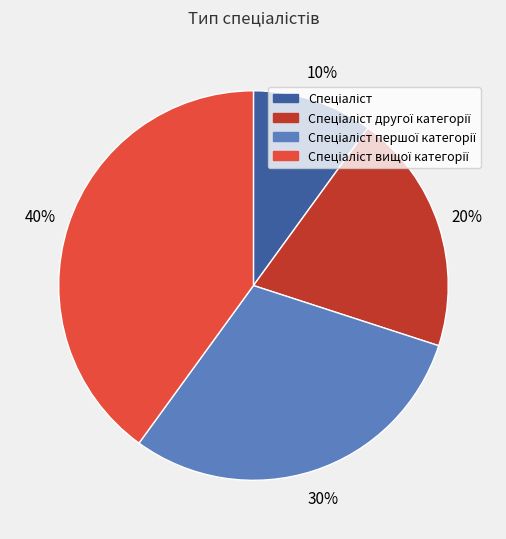

Does any single category account for the majority?

No